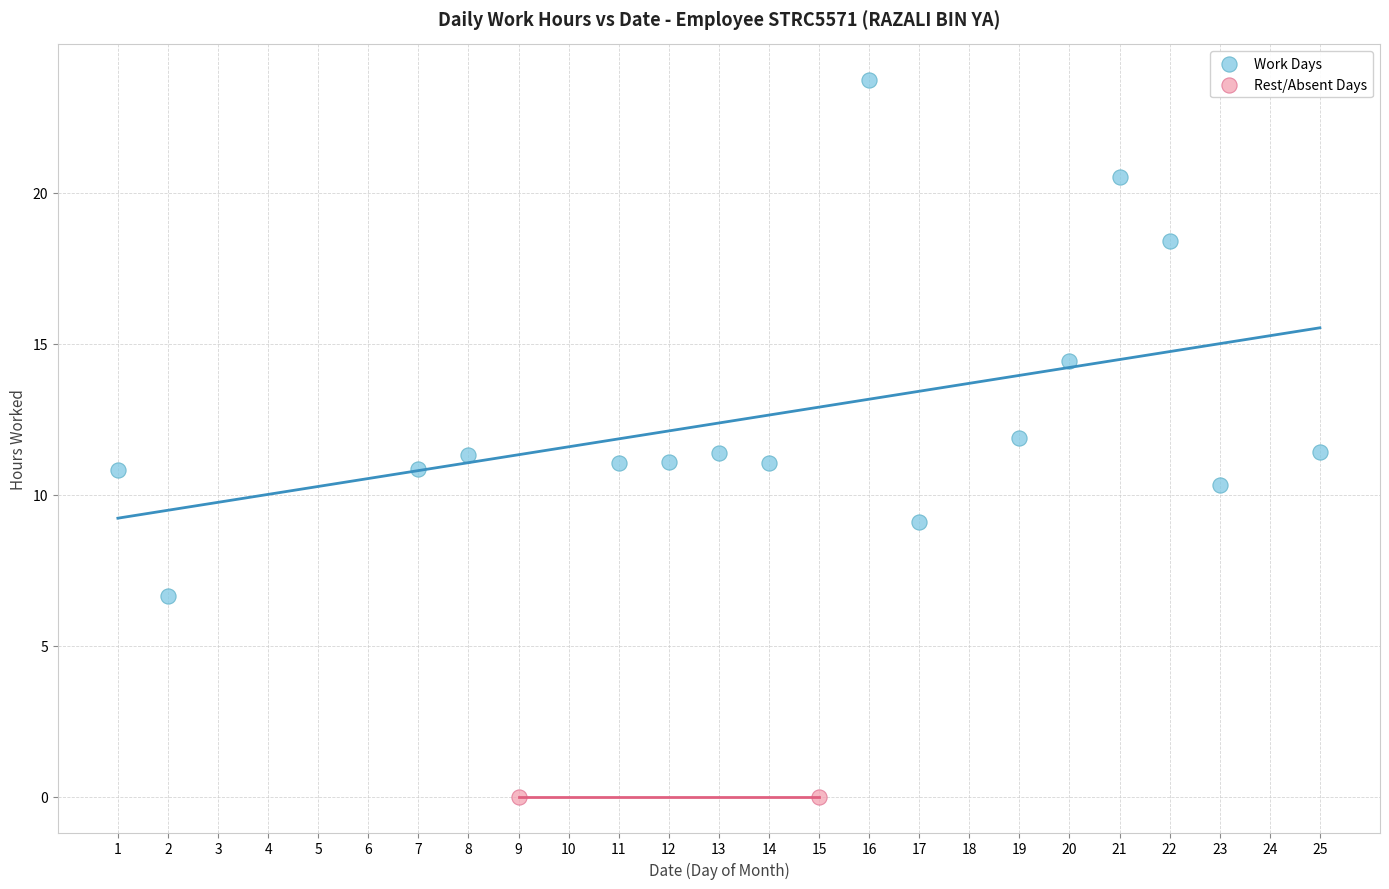

What are all the series names shown in the legend?

Work Days, Rest/Absent Days